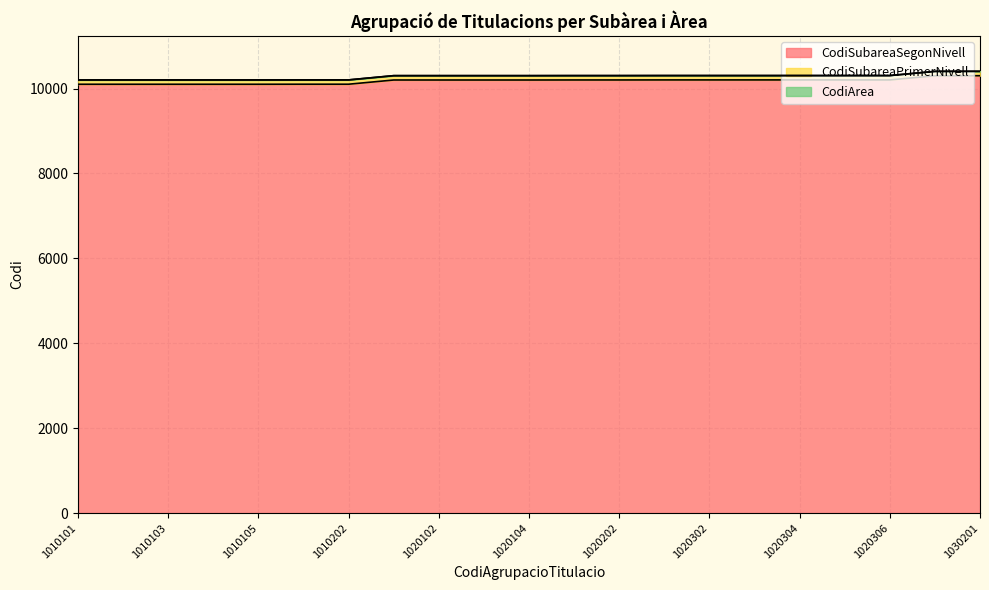

Which series changed the most between 1010103 and 1020101?

CodiSubareaPrimerNivell